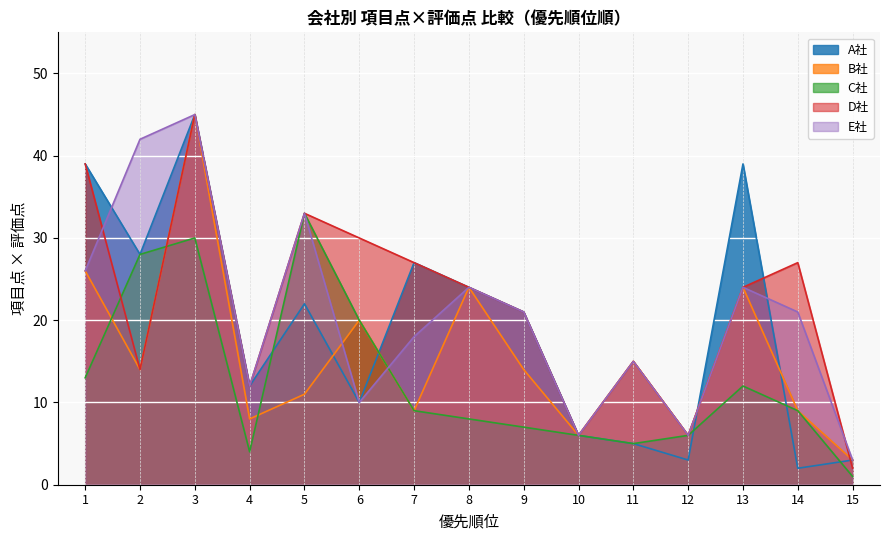

At which category is the sum across all series the highest?

3